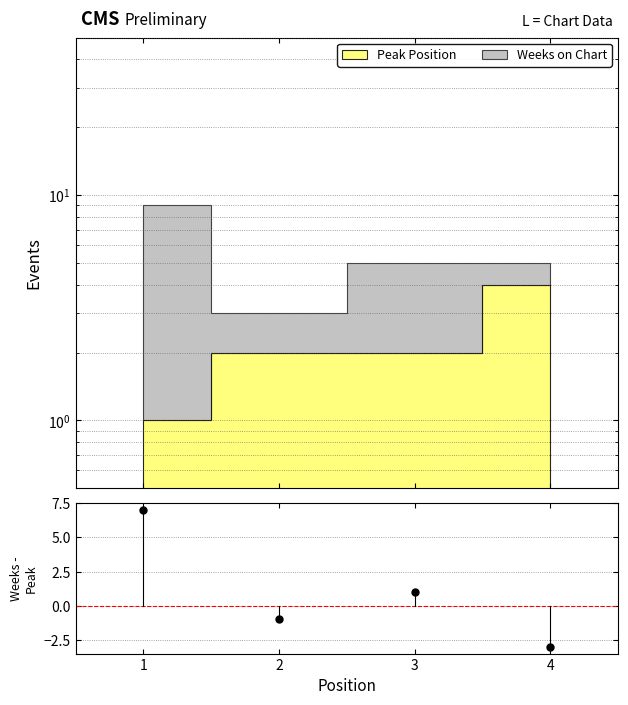

What is the greatest value displayed?

7